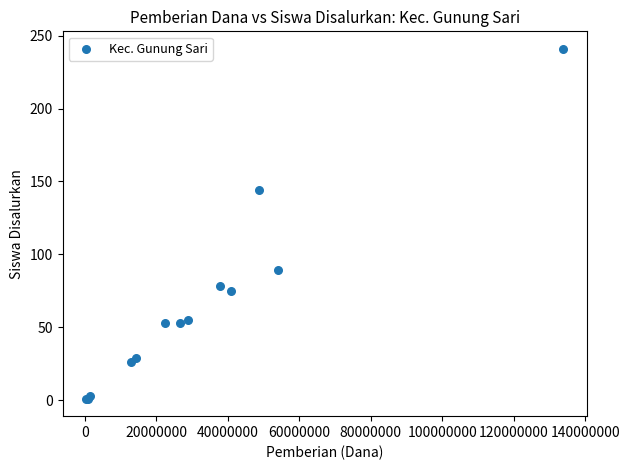

What Y value in the scatter plot is closest to 121?

144